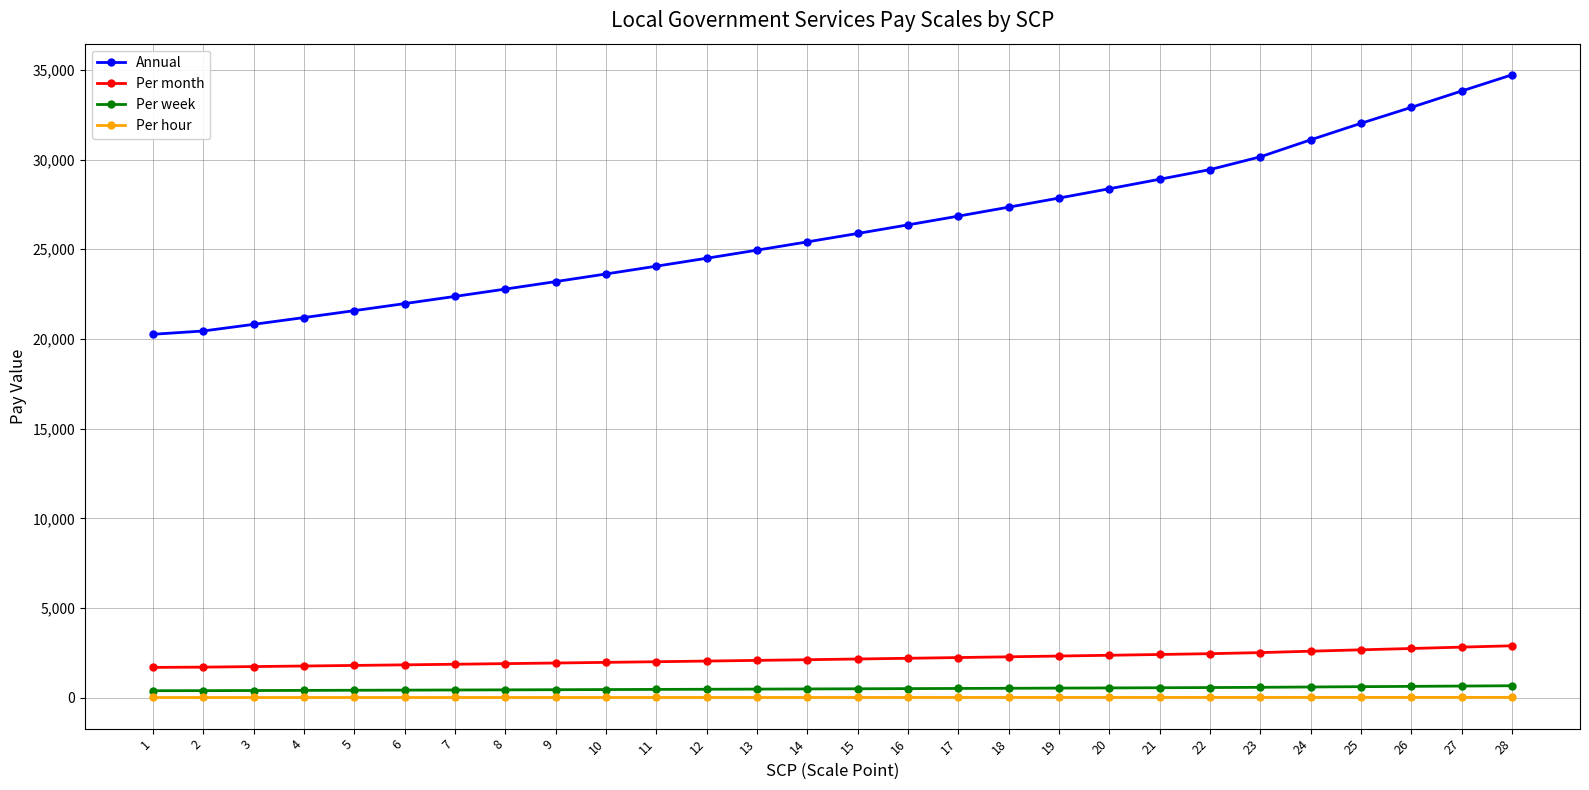

Rank the series at 17 from highest to lowest value.

Annual, Per month, Per week, Per hour